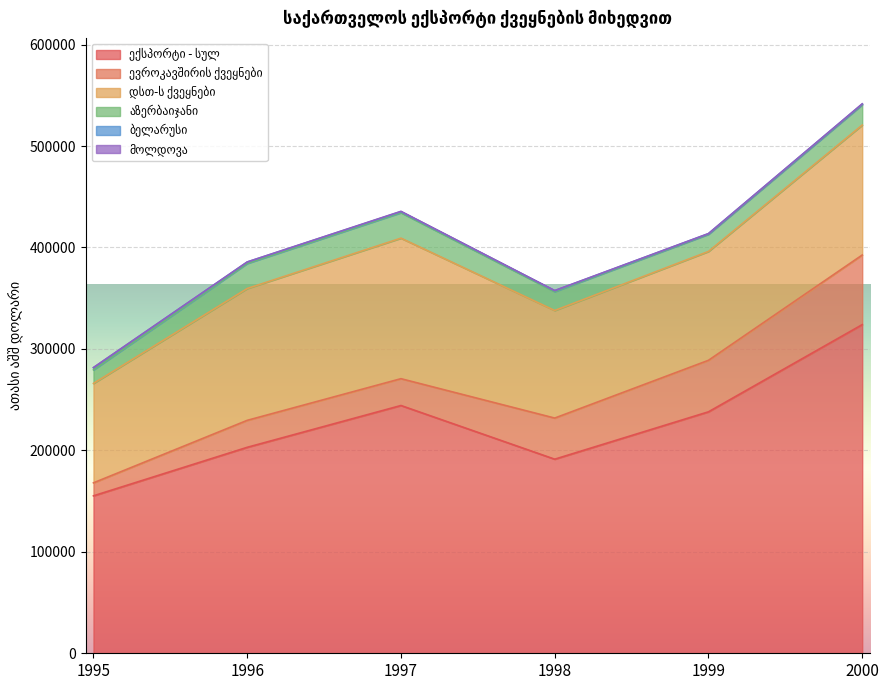

What is the difference between the აზერბაიჯანი values at 1997 and 1998?

6470.5